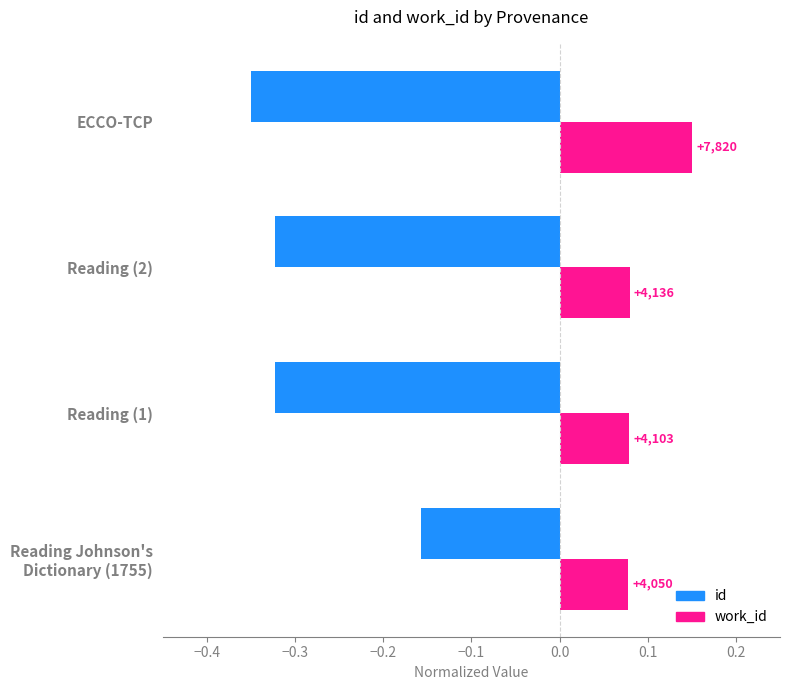

What are all the series names shown in the legend?

id, work_id